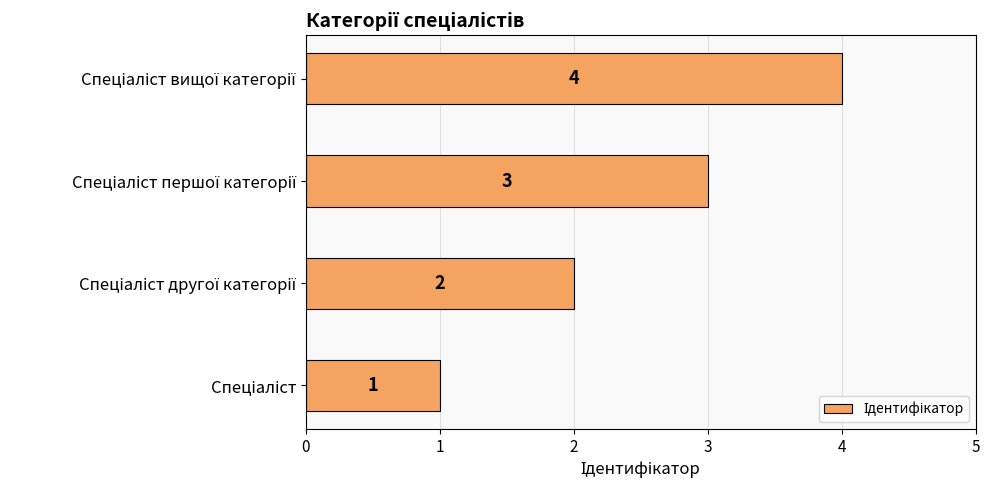

How many series are shown in this chart?

1